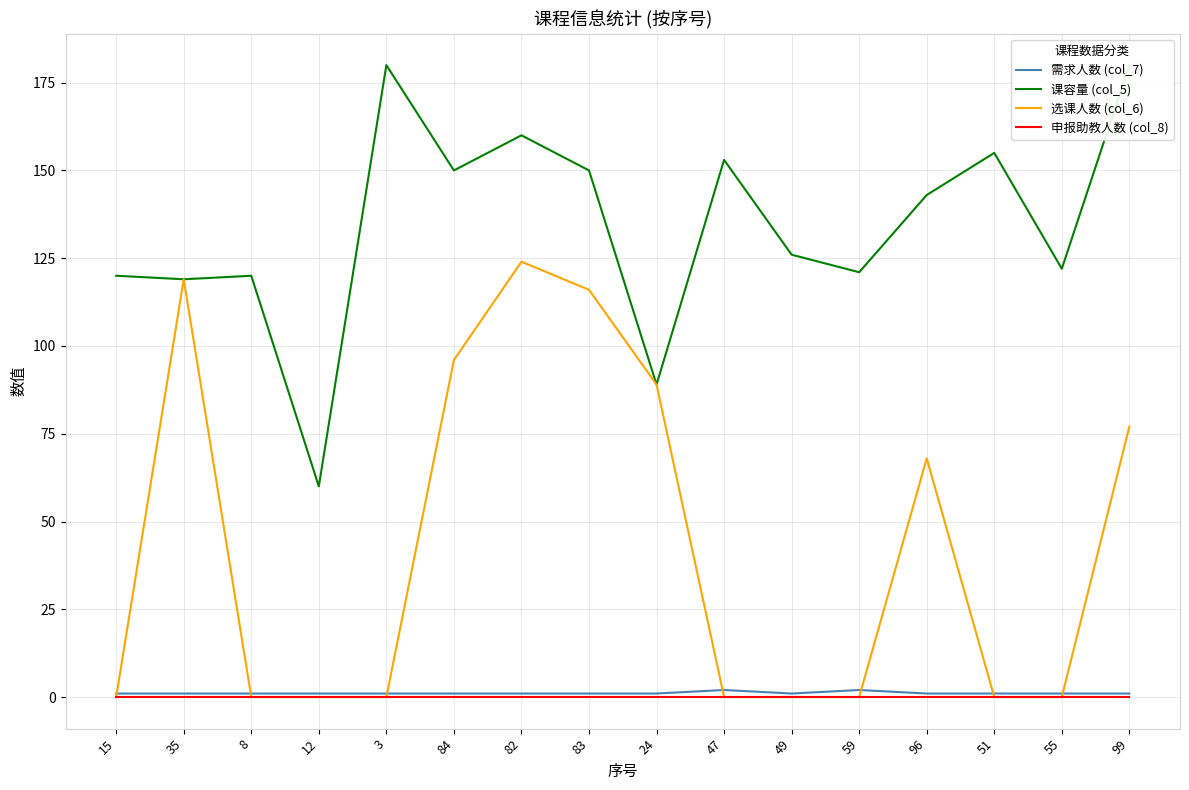

What is the label of the 8th point from the left?

83